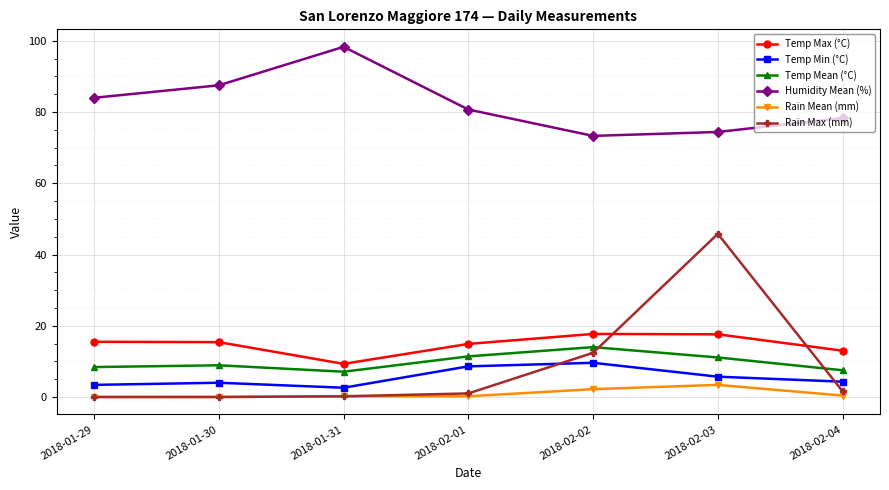

True or false: Rain Mean (mm) and Temp Min (°C) intersect in this chart.

False